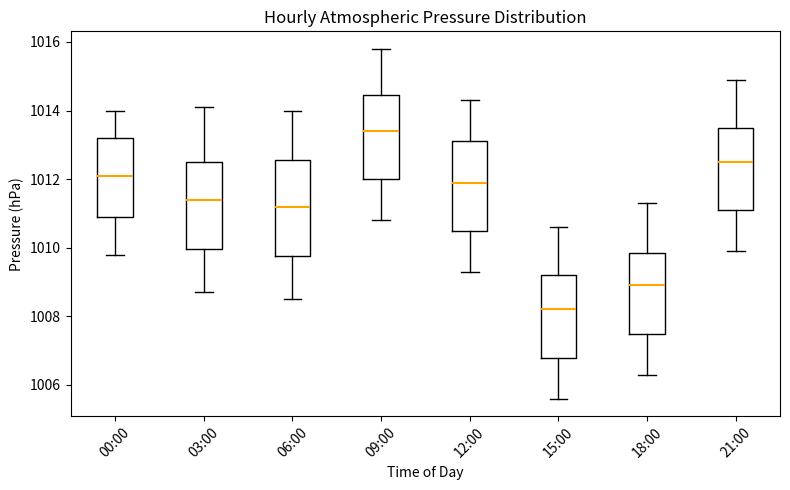

Reading left to right, read every box against the y-axis: the position of its median line, the range the box covers, and the ends of its whiskers. The values are not printed on the chart, so give them approximately, as read against the axis.

00:00: median 1012.2, box 1011.0 to 1013.2, whiskers 1009.8 to 1014.0
03:00: median 1011.4, box 1010.0 to 1012.6, whiskers 1008.8 to 1014.2
06:00: median 1011.2, box 1009.8 to 1012.6, whiskers 1008.6 to 1014.0
09:00: median 1013.4, box 1012.0 to 1014.4, whiskers 1010.8 to 1015.8
12:00: median 1012.0, box 1010.6 to 1013.2, whiskers 1009.4 to 1014.4
15:00: median 1008.2, box 1006.8 to 1009.2, whiskers 1005.6 to 1010.6
18:00: median 1009.0, box 1007.6 to 1009.8, whiskers 1006.4 to 1011.4
21:00: median 1012.6, box 1011.2 to 1013.6, whiskers 1010.0 to 1015.0